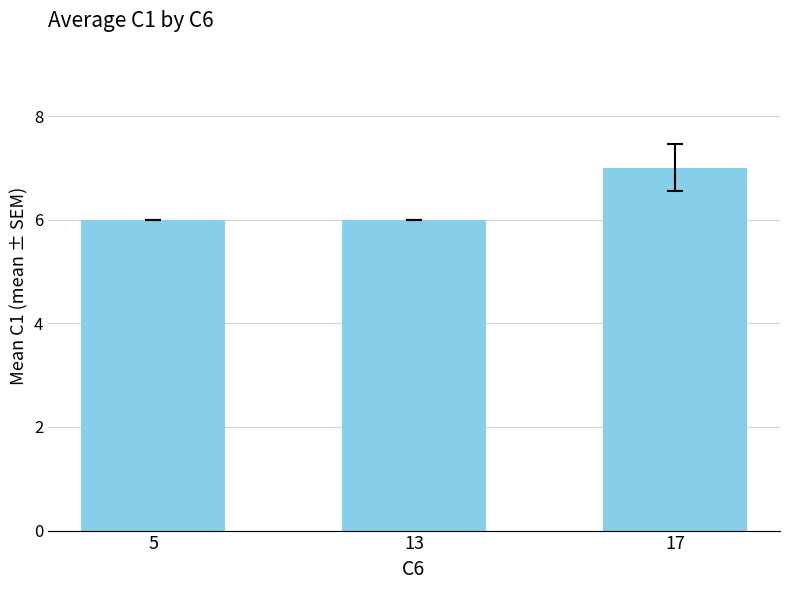

Reading left to right, list all the values displayed in this chart.

6	6	7